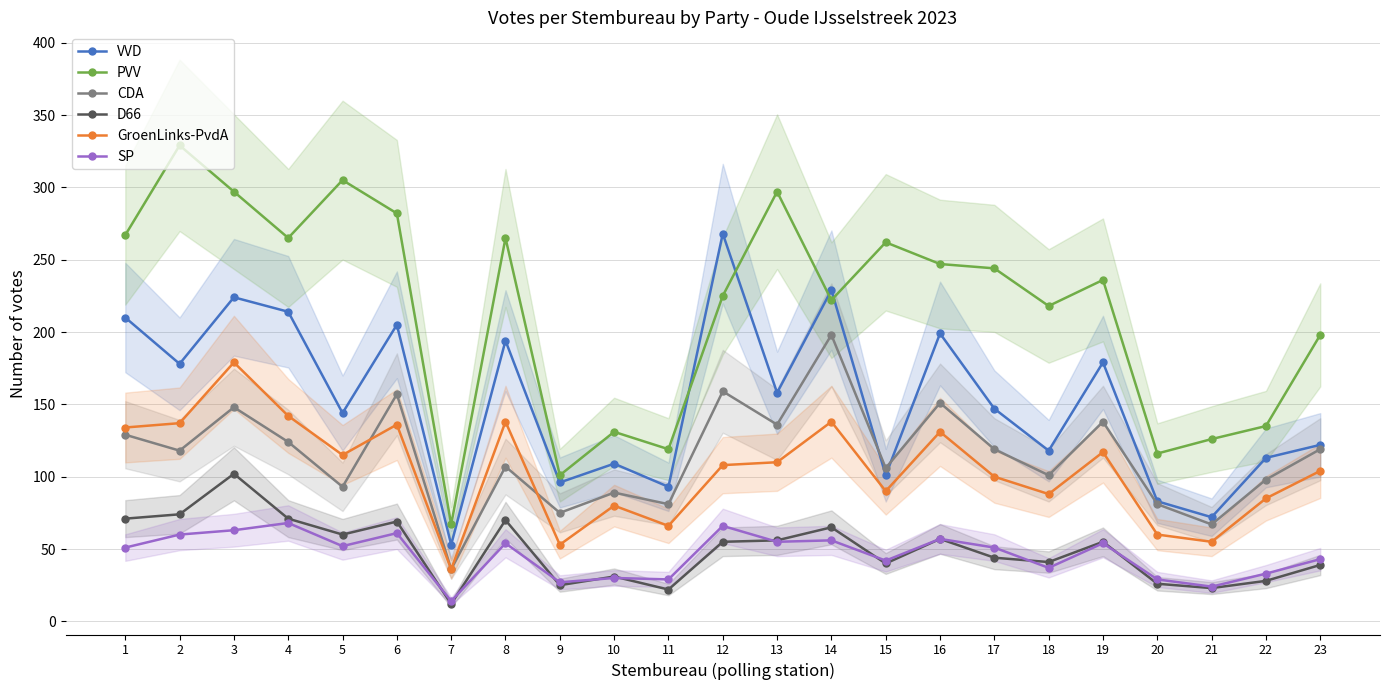

What is the difference between the VVD values at 7 and 13?

105